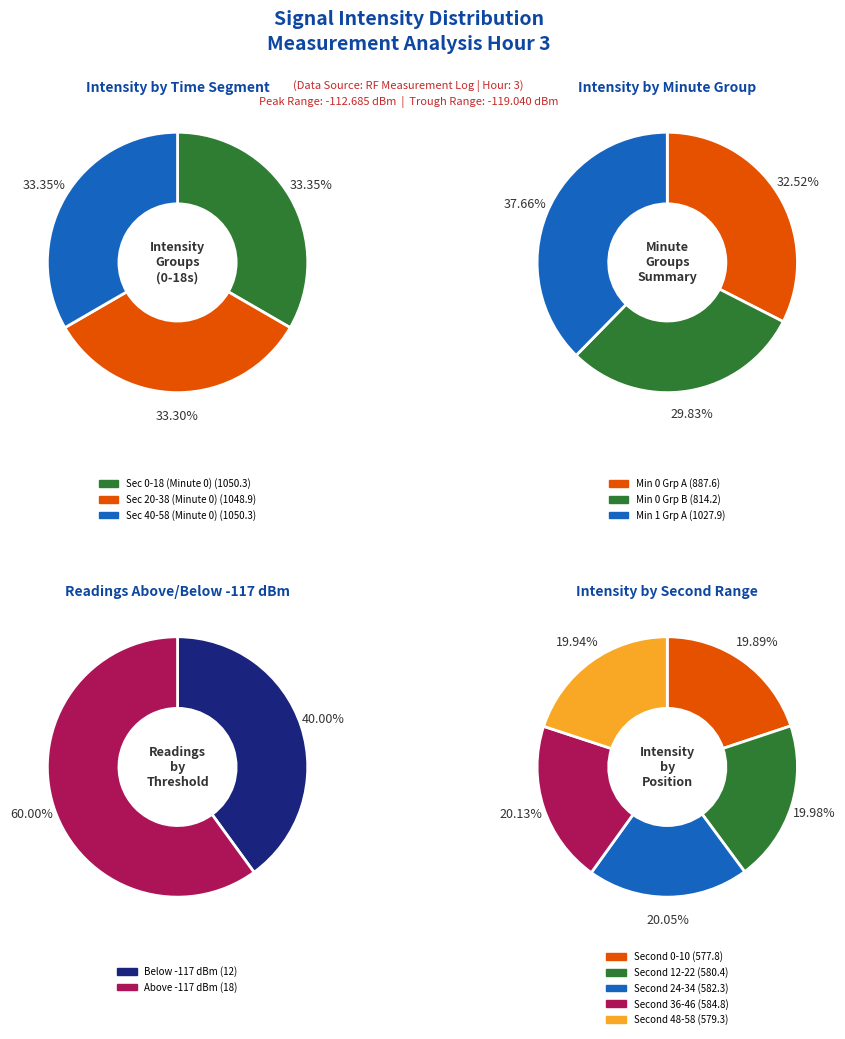

Does 4 represent more than half of the total?

No